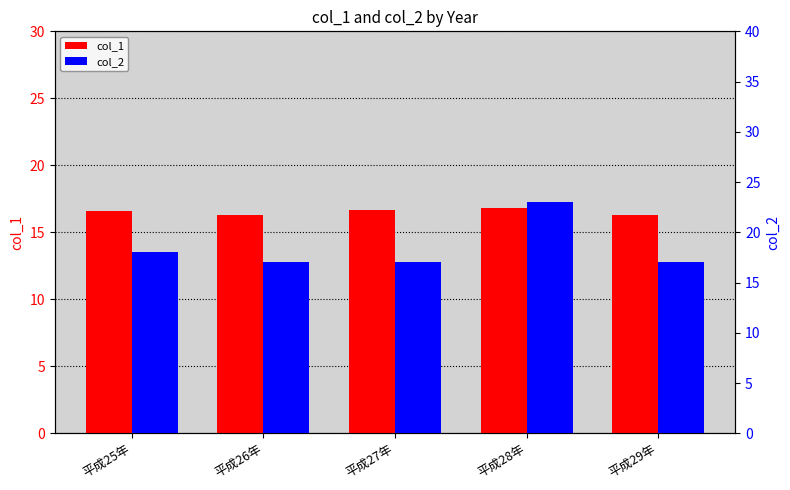

Reading right to left, transcribe all the data shown in this chart.

col_1: 平成29年=16.3	平成28年=16.8	平成27年=16.7	平成26年=16.3	平成25年=16.6
col_2: 平成29年=17.0	平成28年=23.0	平成27年=17.0	平成26年=17.0	平成25年=18.0